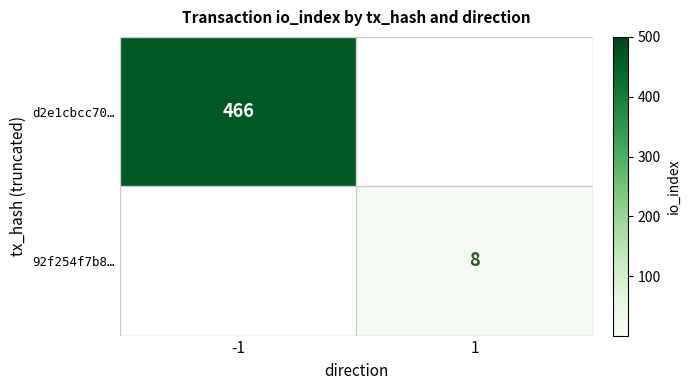

Is the value of d2e1cbcc70… at -1 greater than the value of 92f254f7b8… at 1?

Yes